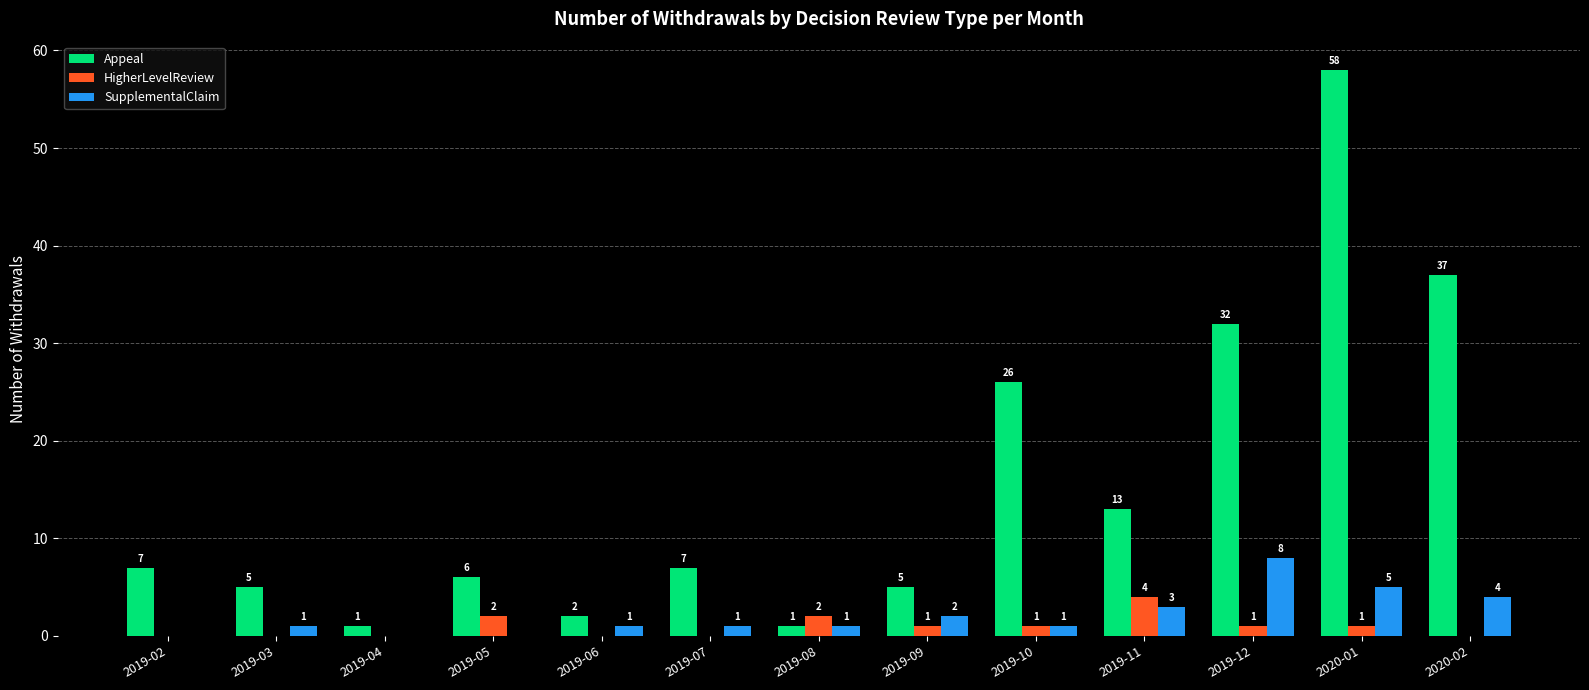

How many positive values does the SupplementalClaim series have?

10